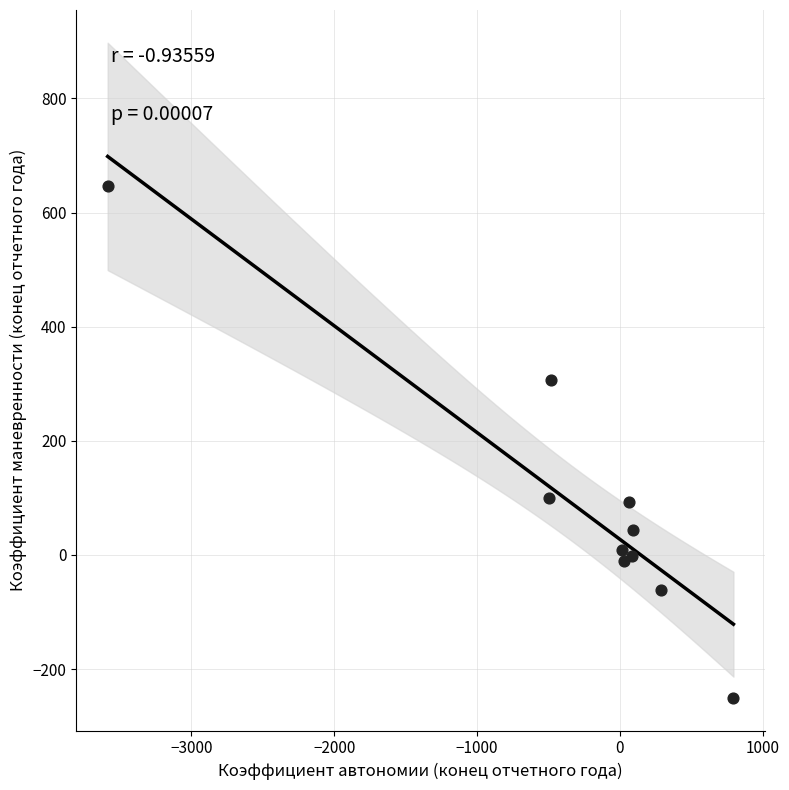

What is the average Y value?

87.1